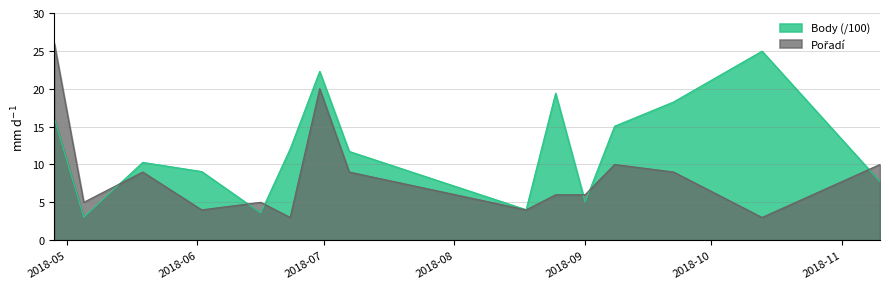

Which series has the largest total across all categories?

Body (/100)